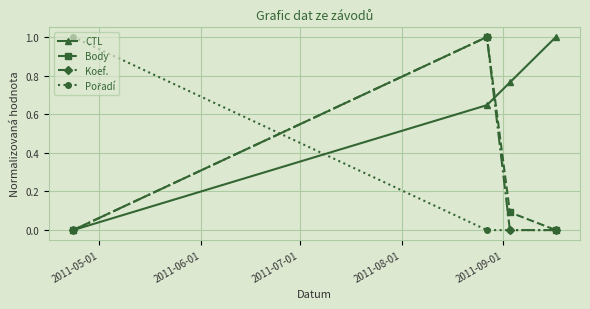

Is this an area chart (filled region under the line)?

No